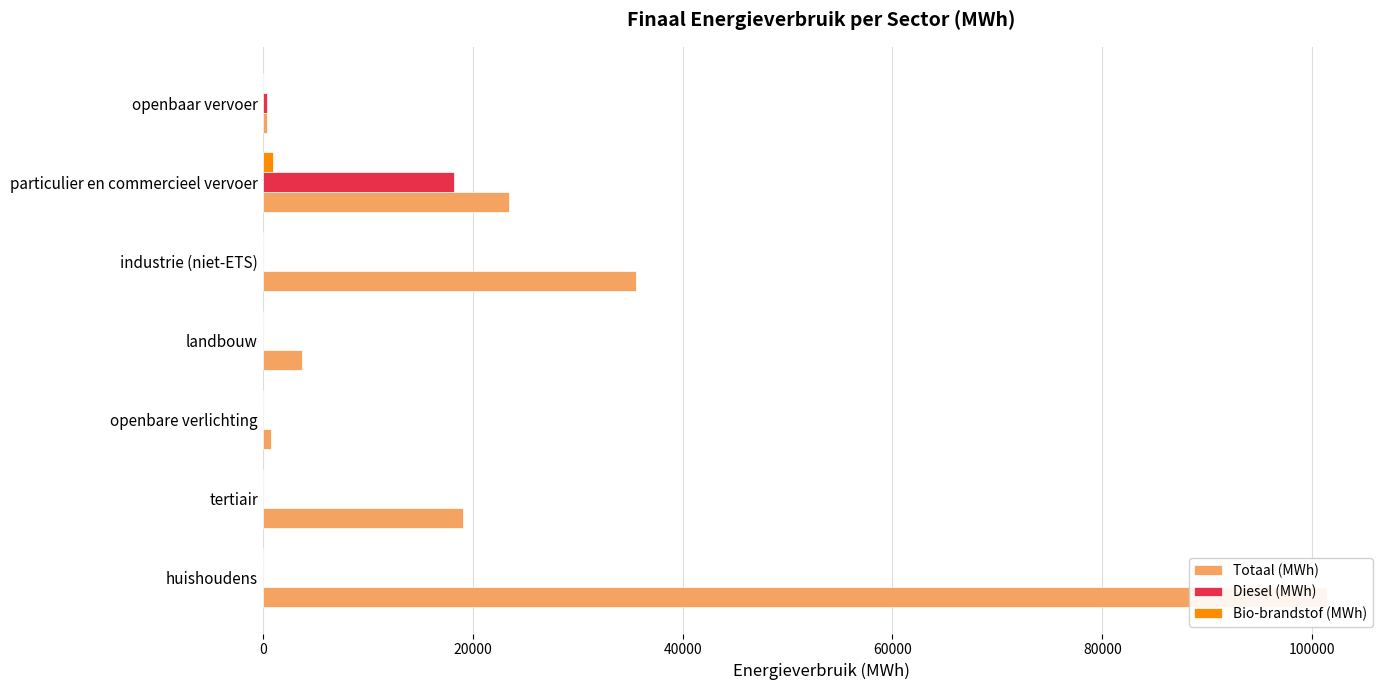

True or false: Diesel (MWh) has a value of 0.0 at landbouw.

True